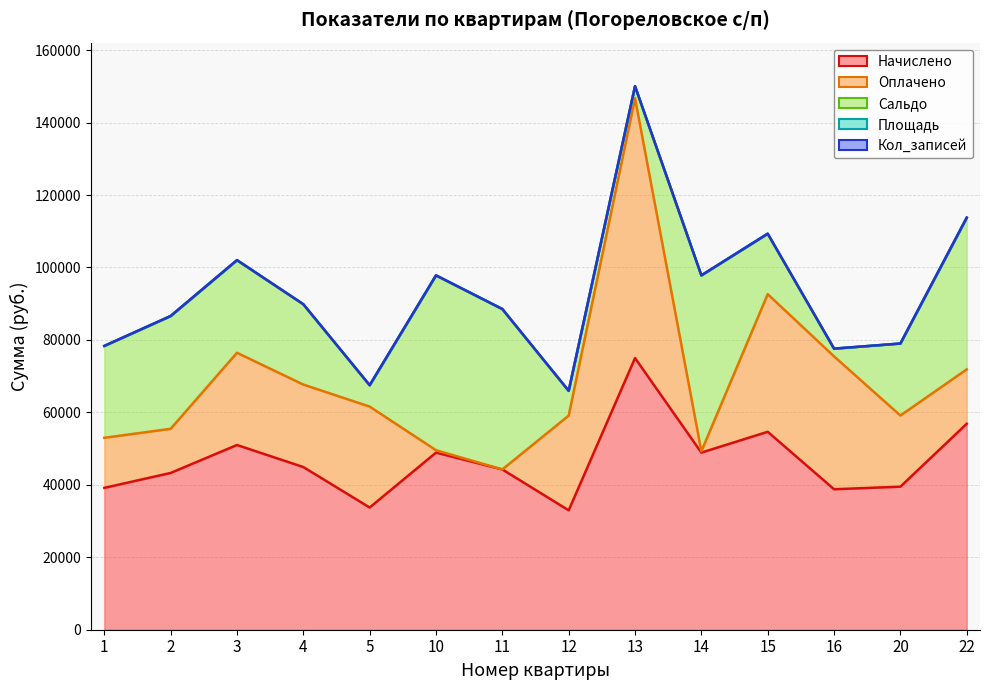

What is the spread (max minus min) of values at 14?

47294.3